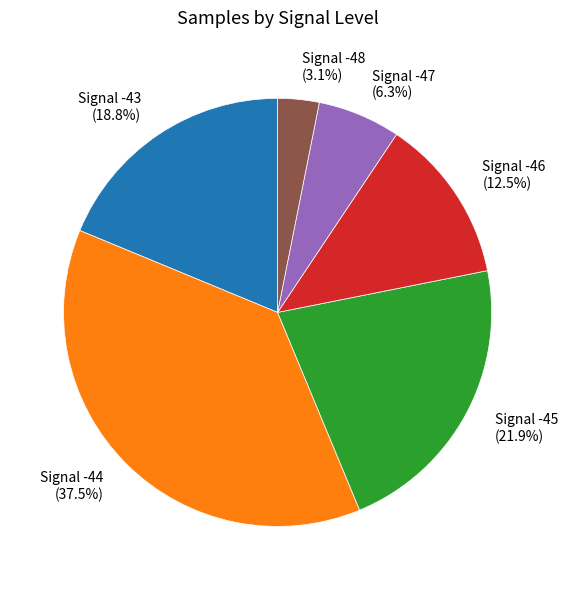

What is the ratio of the value at Signal -44 (37.5%) to the value at Signal -46 (12.5%)?

3.0